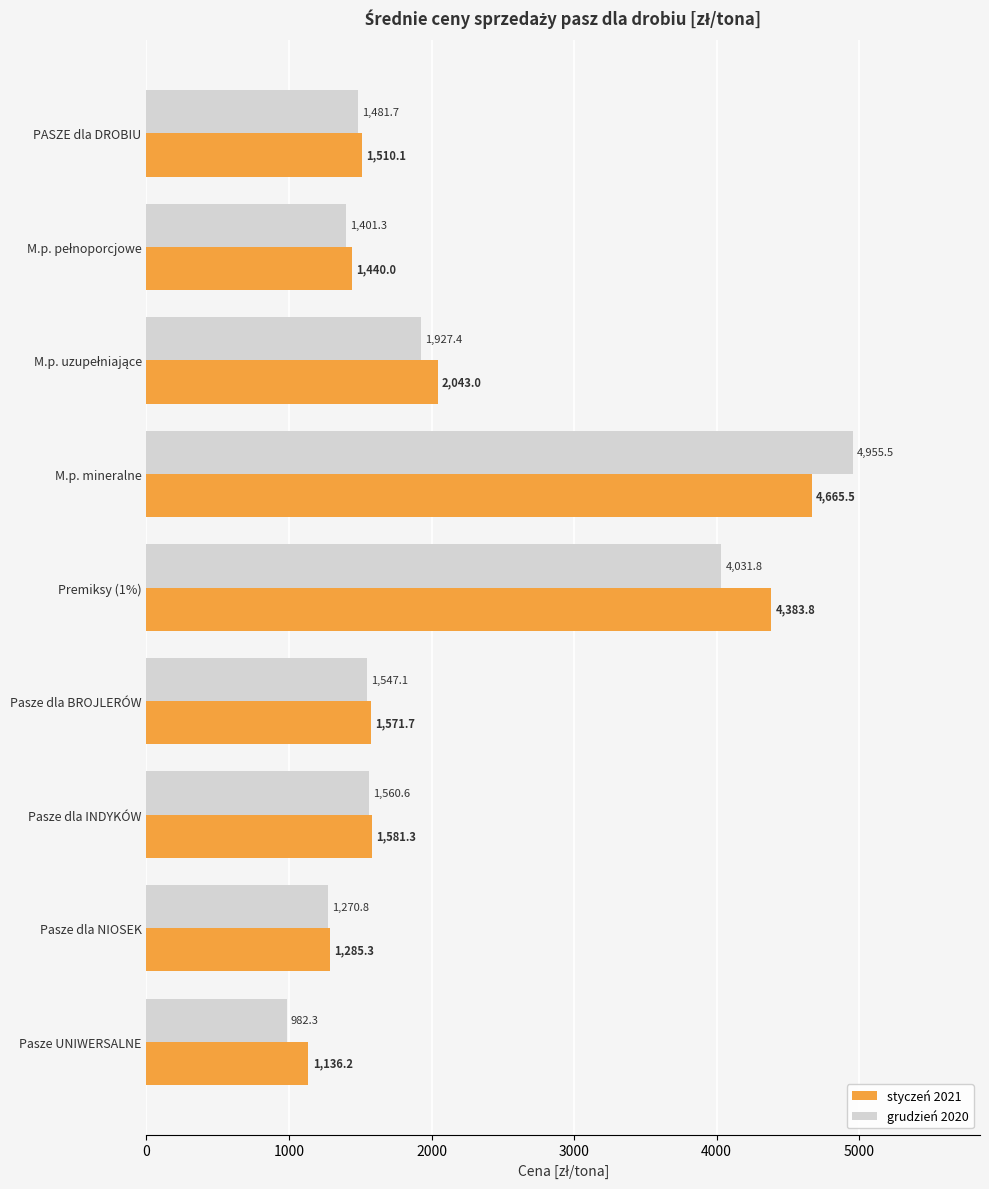

Rank the series by their maximum value, from lowest to highest.

styczeń 2021, grudzień 2020